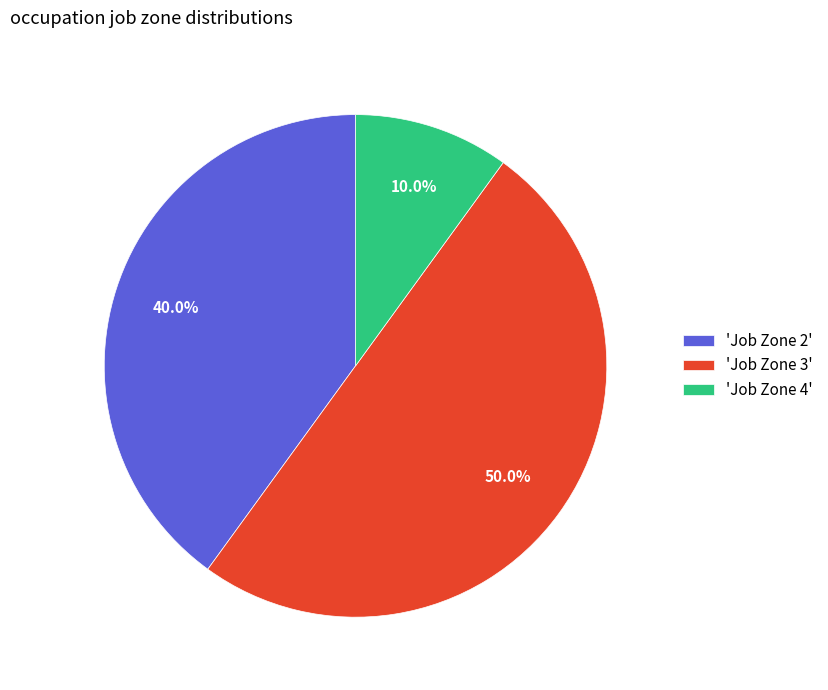

Which category has the smallest portion of the pie?

'Job Zone 4'